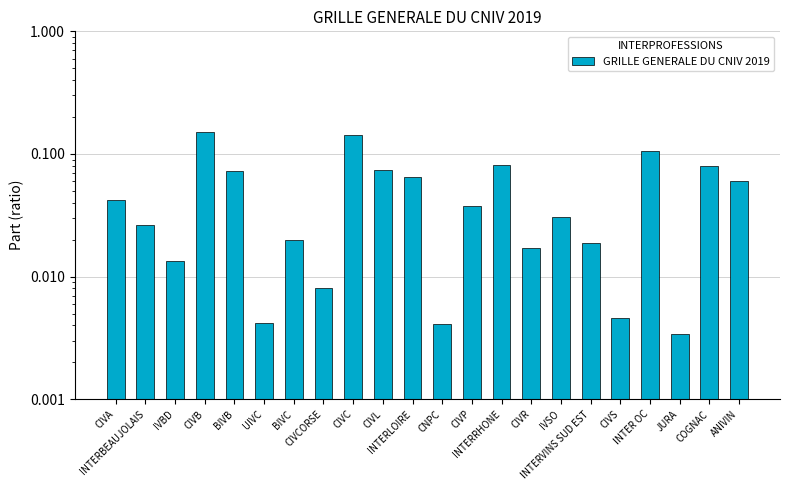

What is the label of the 11th bar from the right?

CNPC